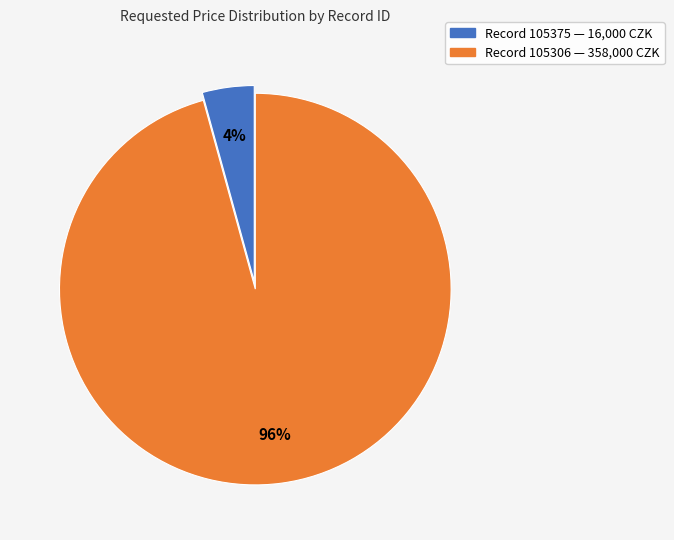

Is there a majority slice in this chart?

Yes